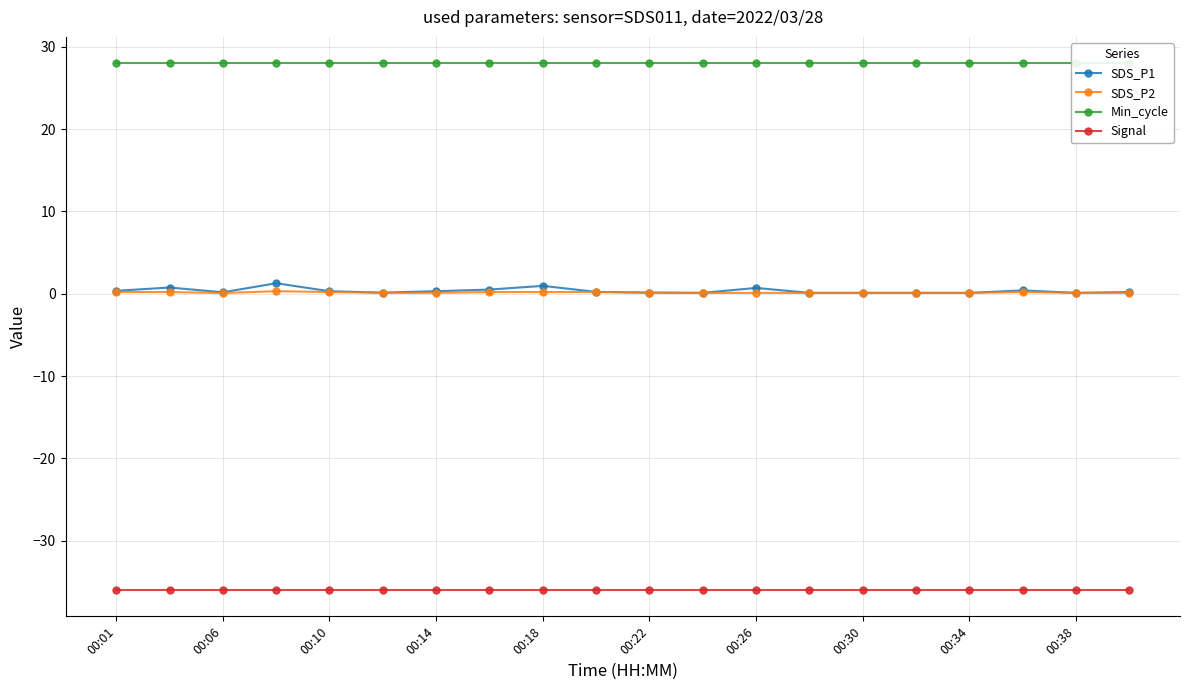

The value of Signal at 00:38 is -21.7. True or false?

False